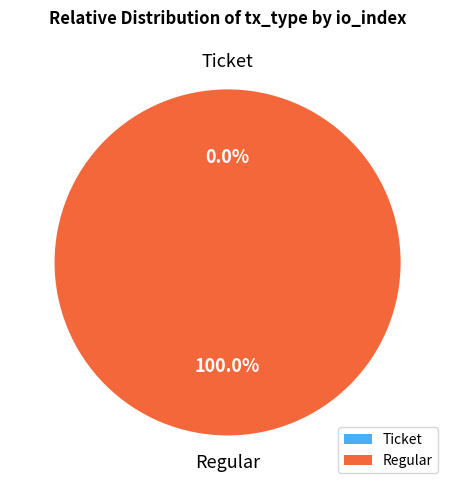

The Regular (io_index=23) slice represents 100% of the pie. True or false?

True